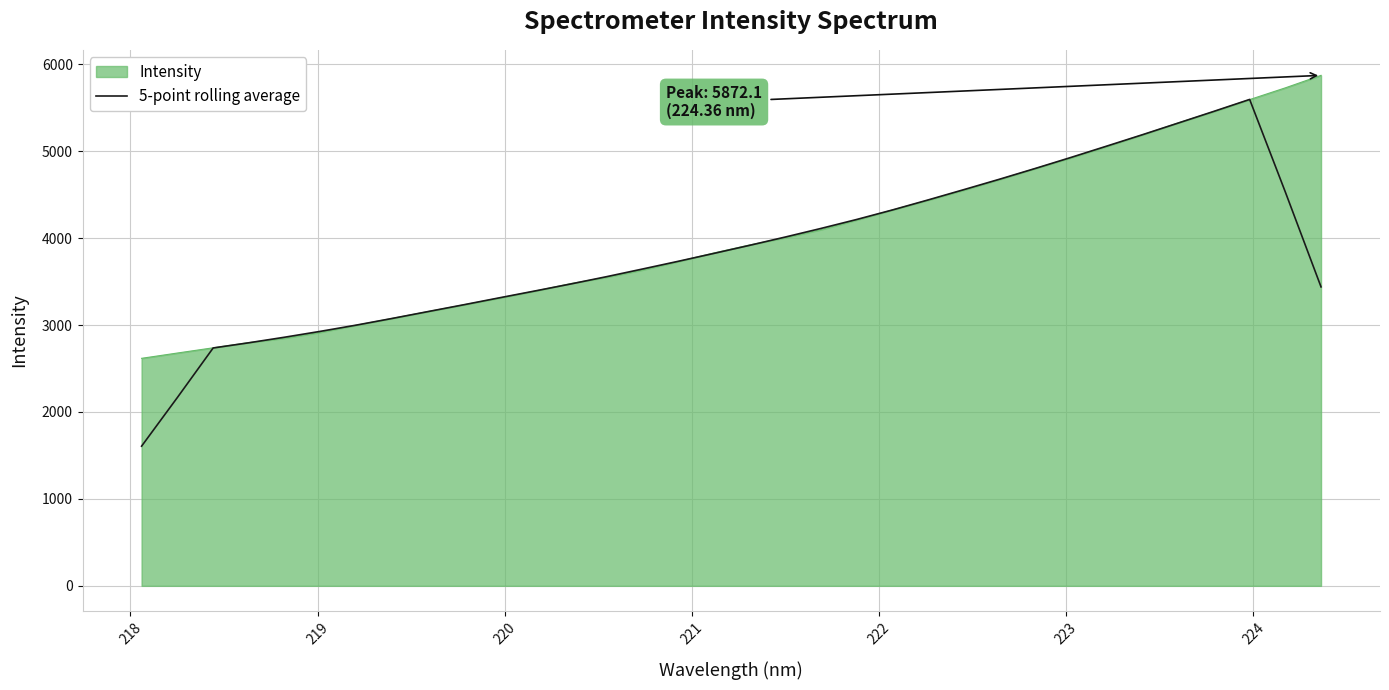

Which series has the widest spread of values?

5-point rolling average